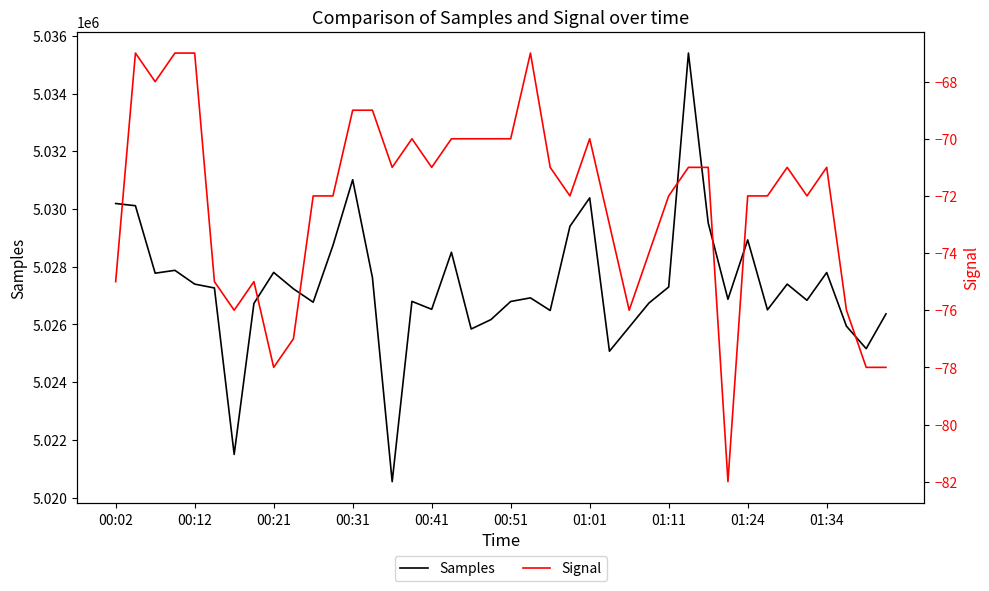

True or false: Signal and Samples intersect in this chart.

False